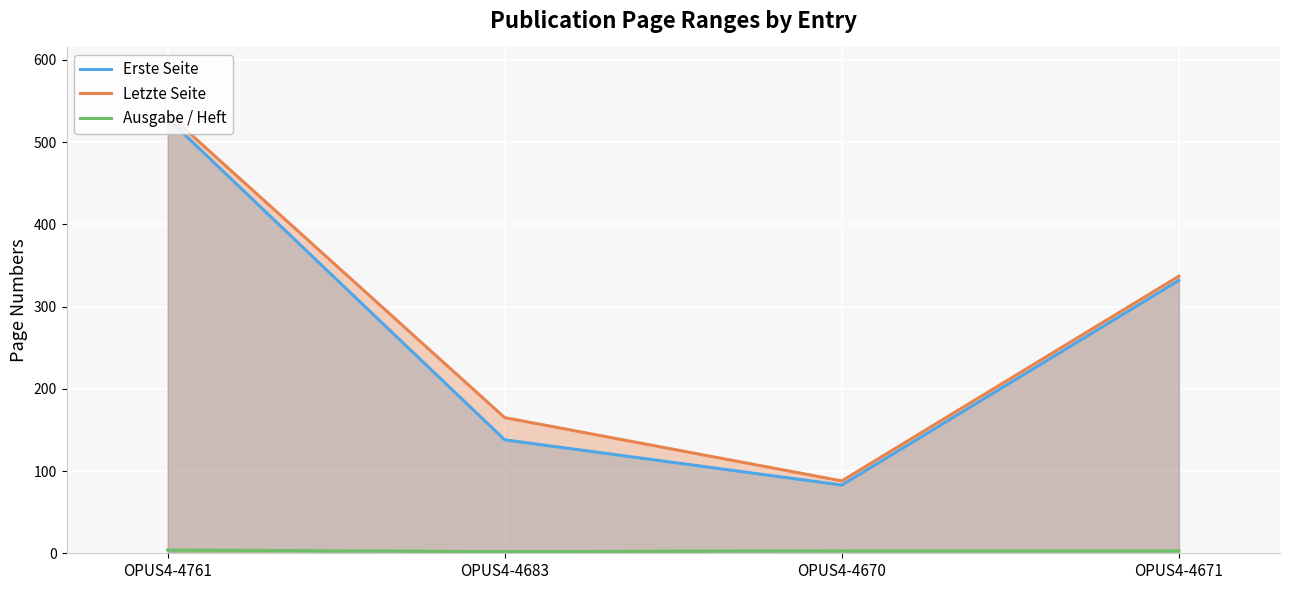

Between OPUS4-4683 and OPUS4-4671, which series saw the biggest shift?

Erste Seite